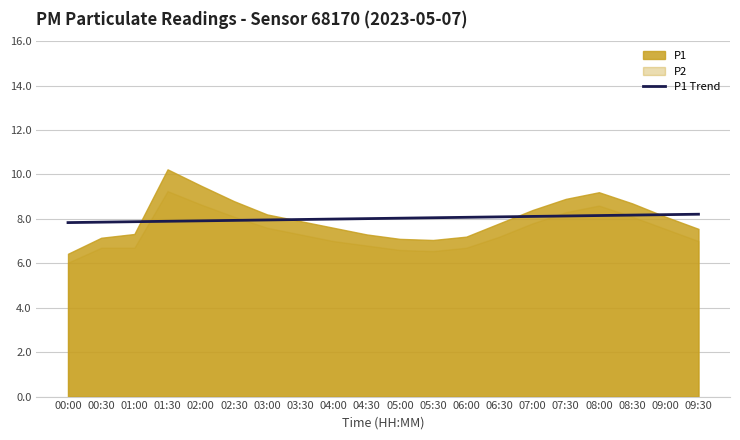

True or false: P1 Trend has a value of 14.0 at 02:00.

False